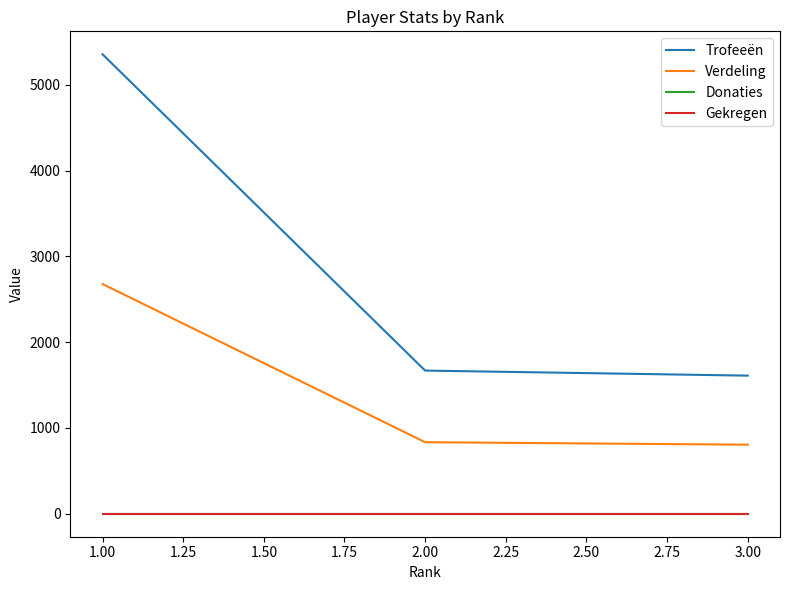

Which series has the largest total across all categories?

Trofeeën